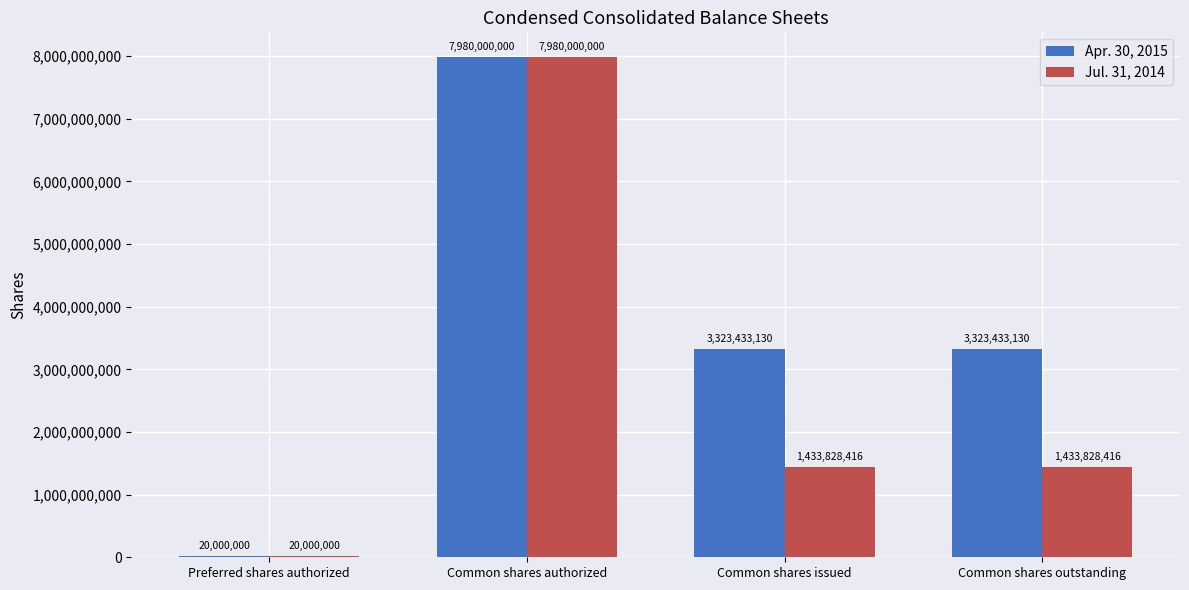

How many Jul. 31, 2014 values are between 1433828416 and 7980000000?

3